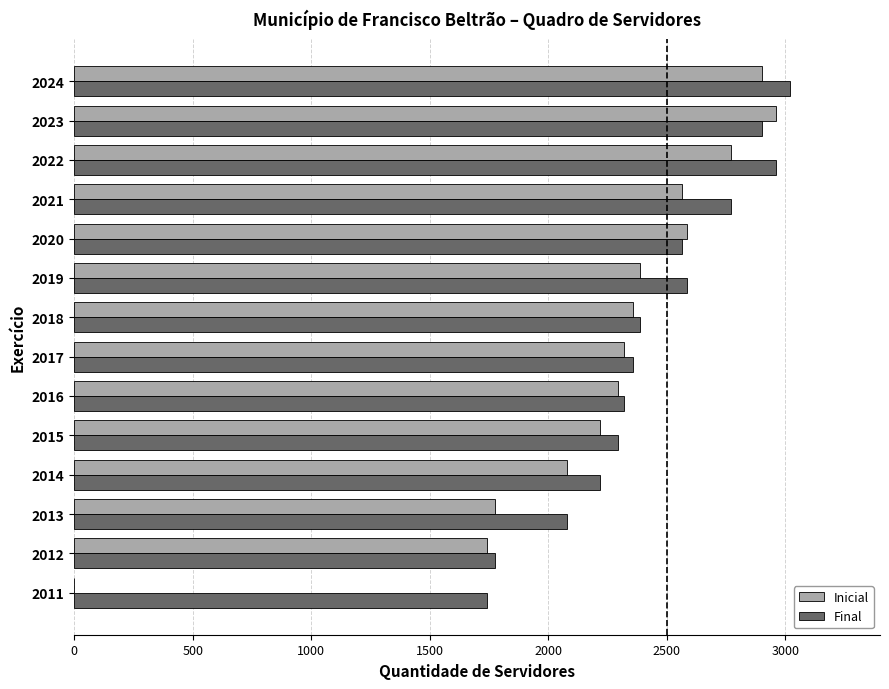

At which category is the sum across all series the highest?

2024